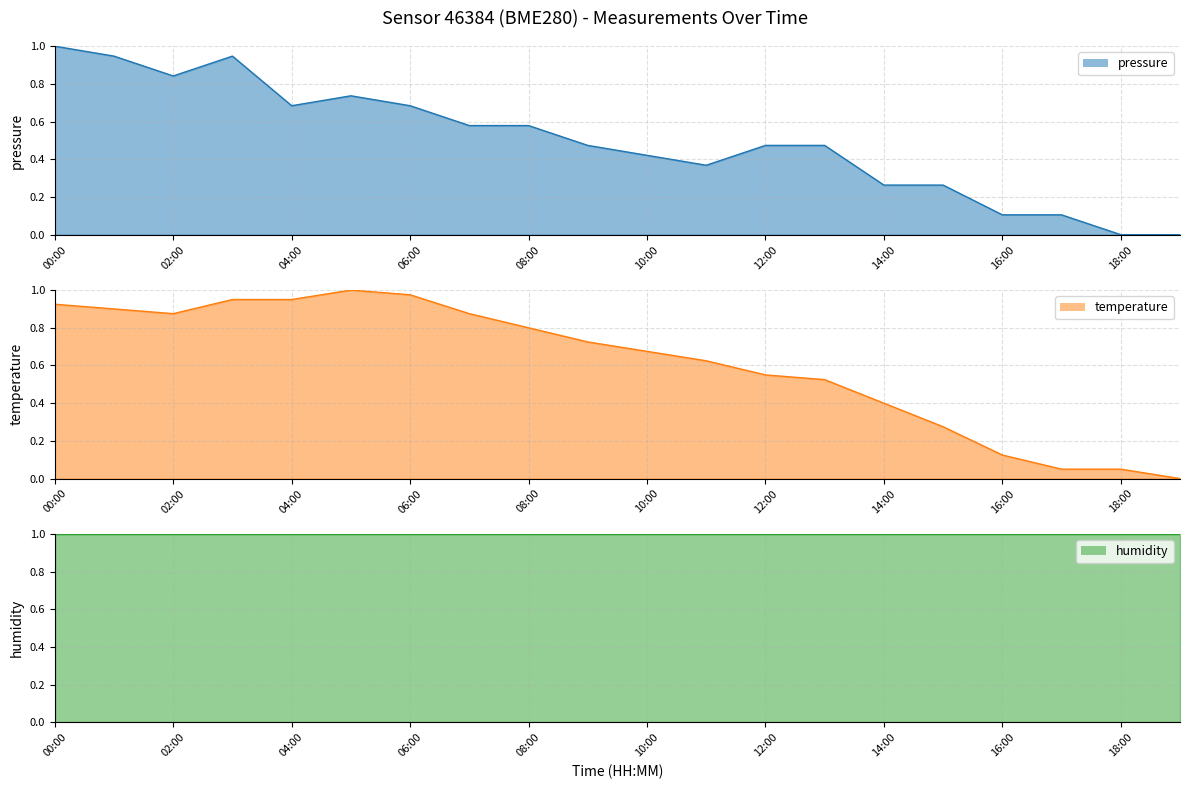

Where is temperature nearest to the value 0?

19:00